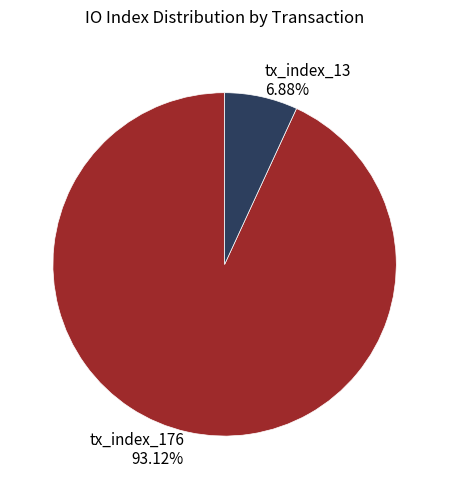

How many segments does this pie chart have?

2